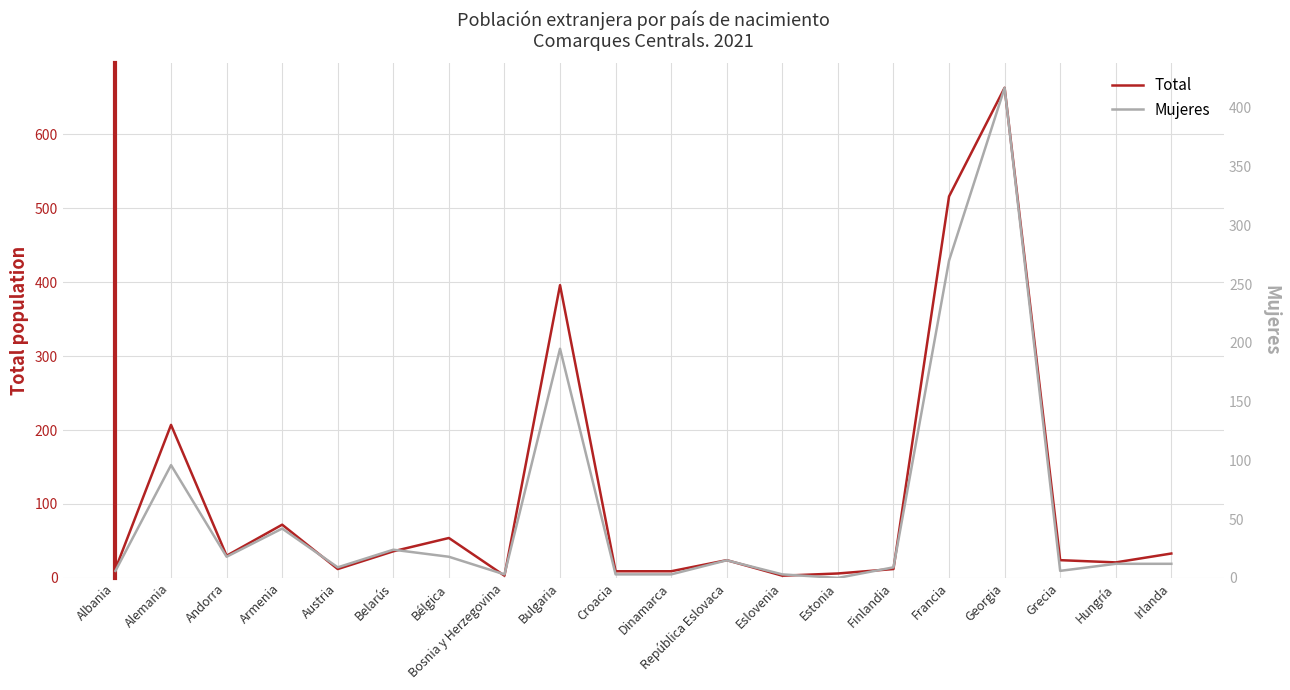

What is the sum of the Total values at Dinamarca and Finlandia?

21